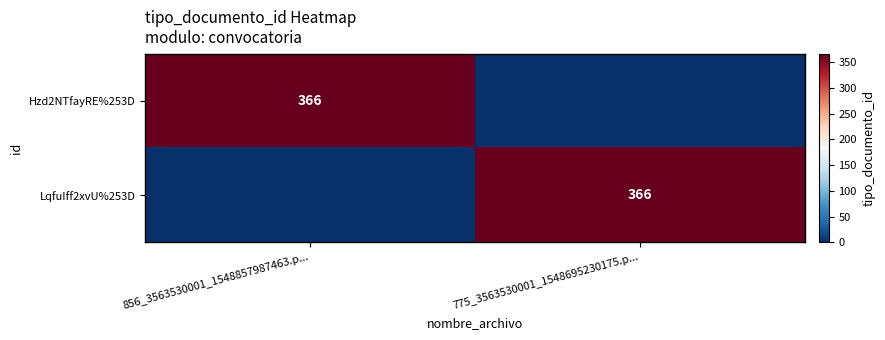

Is it true that Hzd2NTfayRE%253D equals 602 at 856_3563530001_1548857987463.p...?

False